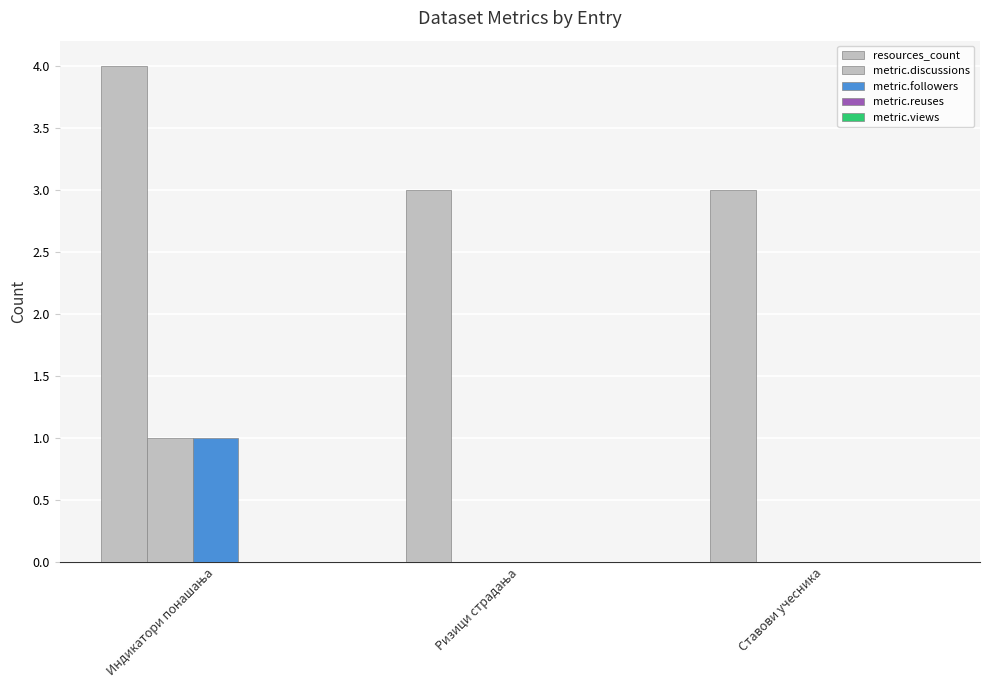

Which series changed the most between Индикатори понашања and Ставови учесника?

resources_count